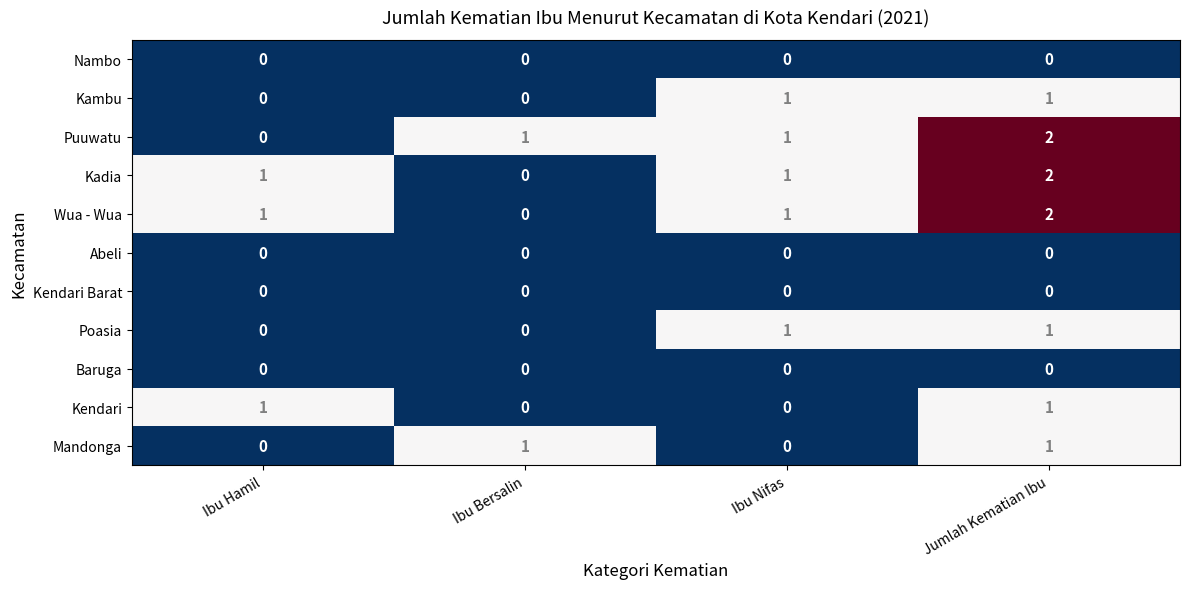

Count the number of data series in this chart.

11